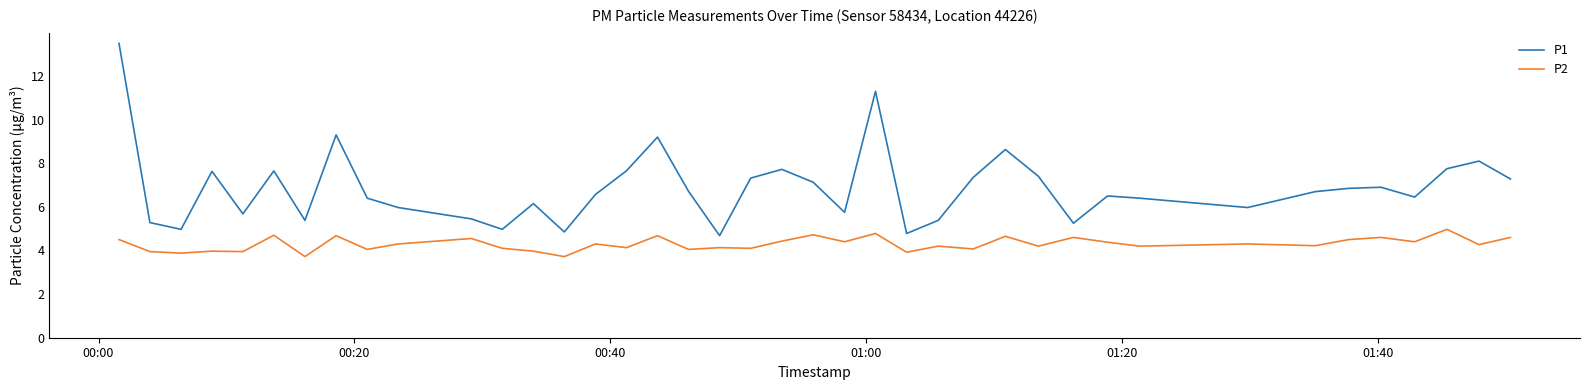

How many categories are shown in the chart?

40